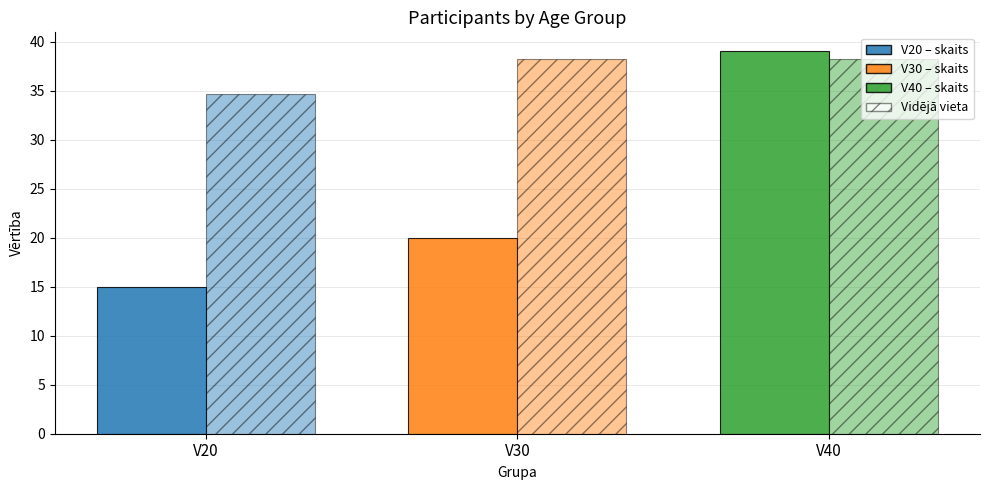

How many series are shown in this chart?

2